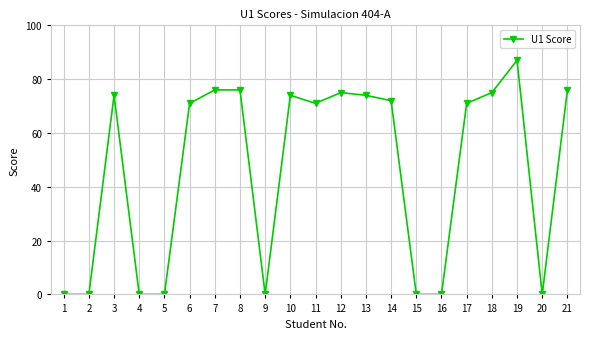

How many lines are shown in the chart?

1